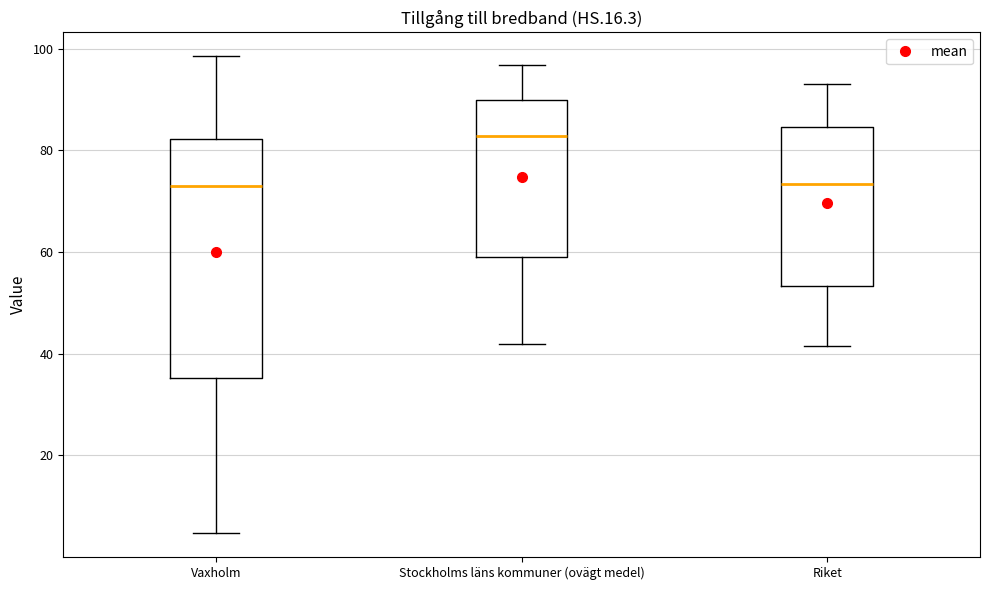

Reading left to right, transcribe this box plot: for each box, give where its median line is, the range the box spans, and where its two whiskers end, as read against the y-axis. The values are not printed on the chart, so give them approximately, as read against the axis.

Vaxholm: median 72, box 36 to 82, whiskers 4 to 98
Stockholms läns kommuner (ovägt medel): median 82, box 60 to 90, whiskers 42 to 96
Riket: median 74, box 54 to 84, whiskers 42 to 94